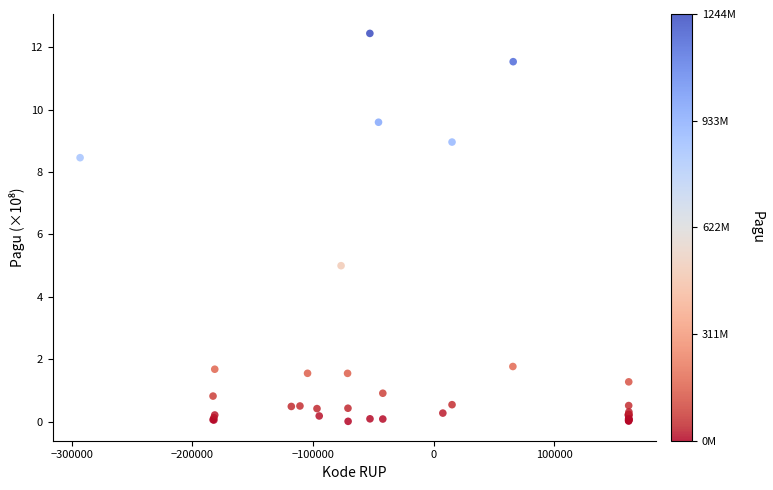

What Y value in the scatter plot is closest to 6?

5.0